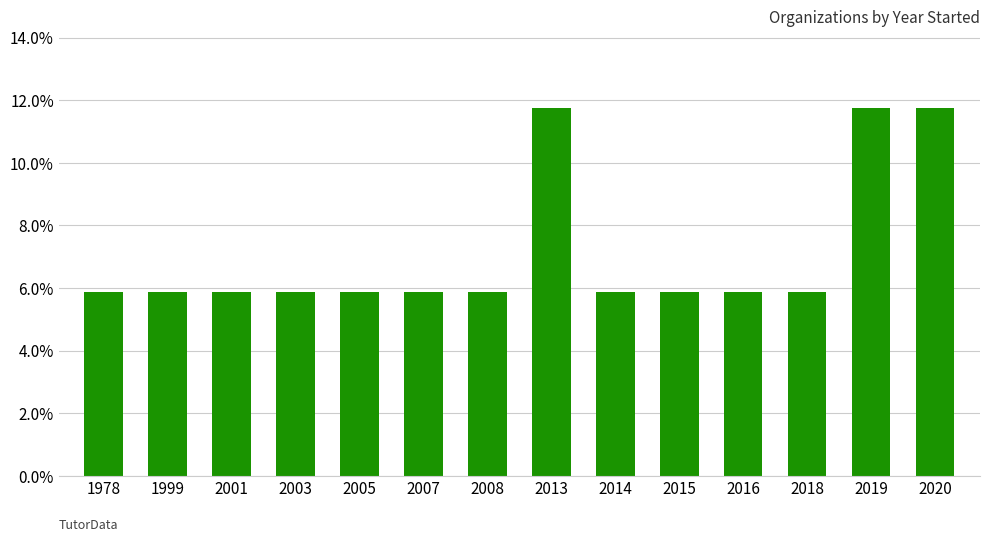

List the labels in order of value, smallest first.

1978, 1999, 2001, 2003, 2005, 2007, 2008, 2014, 2015, 2016, 2018, 2013, 2019, 2020